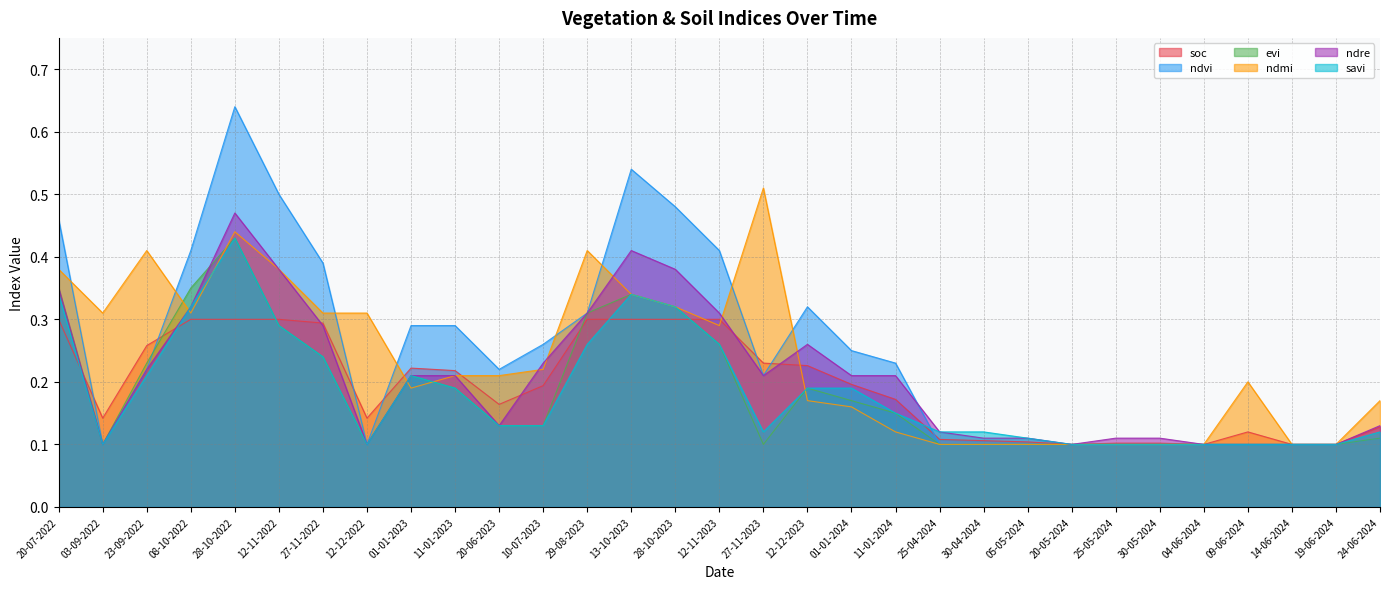

Reading right to left, transcribe all the data shown in this chart.

soc: 0.1	0.1	0.1	0.1	0.1	0.1	0.1	0.1	0.1	0.1	0.1	0.2	0.2	0.2	0.2	0.3	0.3	0.3	0.3	0.2	0.2	0.2	0.2	0.1	0.3	0.3	0.3	0.3	0.3	0.1	0.3
ndvi: 0.1	0.1	0.1	0.1	0.1	0.1	0.1	0.1	0.1	0.1	0.1	0.2	0.2	0.3	0.2	0.4	0.5	0.5	0.3	0.3	0.2	0.3	0.3	0.1	0.4	0.5	0.6	0.4	0.2	0.1	0.5
evi: 0.1	0.1	0.1	0.1	0.1	0.1	0.1	0.1	0.1	0.1	0.1	0.1	0.2	0.2	0.1	0.3	0.3	0.3	0.3	0.1	0.1	0.2	0.2	0.1	0.2	0.3	0.4	0.3	0.2	0.1	0.3
ndmi: 0.2	0.1	0.1	0.2	0.1	0.1	0.1	0.1	0.1	0.1	0.1	0.1	0.2	0.2	0.5	0.3	0.3	0.3	0.4	0.2	0.2	0.2	0.2	0.3	0.3	0.4	0.4	0.3	0.4	0.3	0.4
ndre: 0.1	0.1	0.1	0.1	0.1	0.1	0.1	0.1	0.1	0.1	0.1	0.2	0.2	0.3	0.2	0.3	0.4	0.4	0.3	0.2	0.1	0.2	0.2	0.1	0.3	0.4	0.5	0.3	0.2	0.1	0.3
savi: 0.1	0.1	0.1	0.1	0.1	0.1	0.1	0.1	0.1	0.1	0.1	0.1	0.2	0.2	0.1	0.3	0.3	0.3	0.3	0.1	0.1	0.2	0.2	0.1	0.2	0.3	0.4	0.3	0.2	0.1	0.3